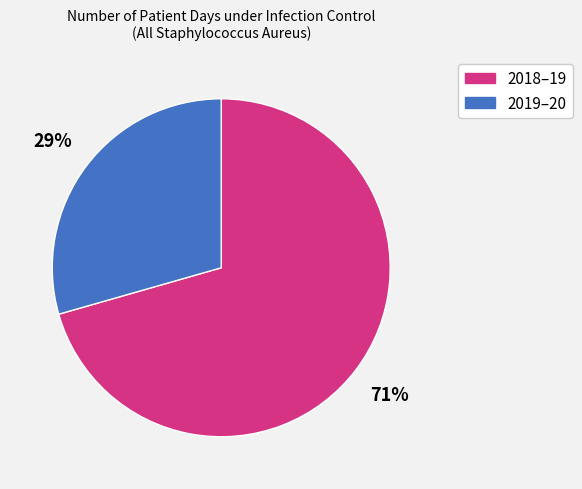

To the nearest percent, what is the average slice percentage?

50%